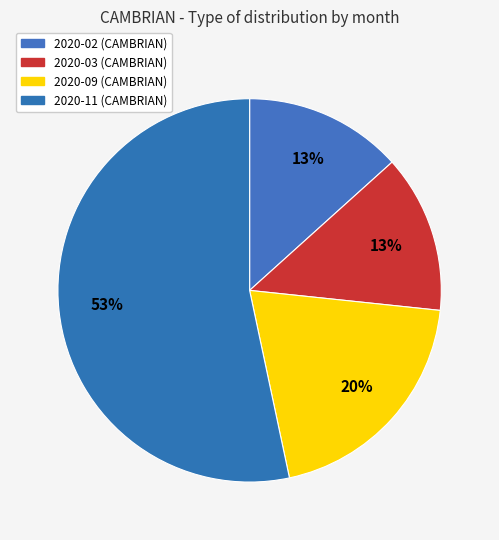

What is the majority slice?

2020-11